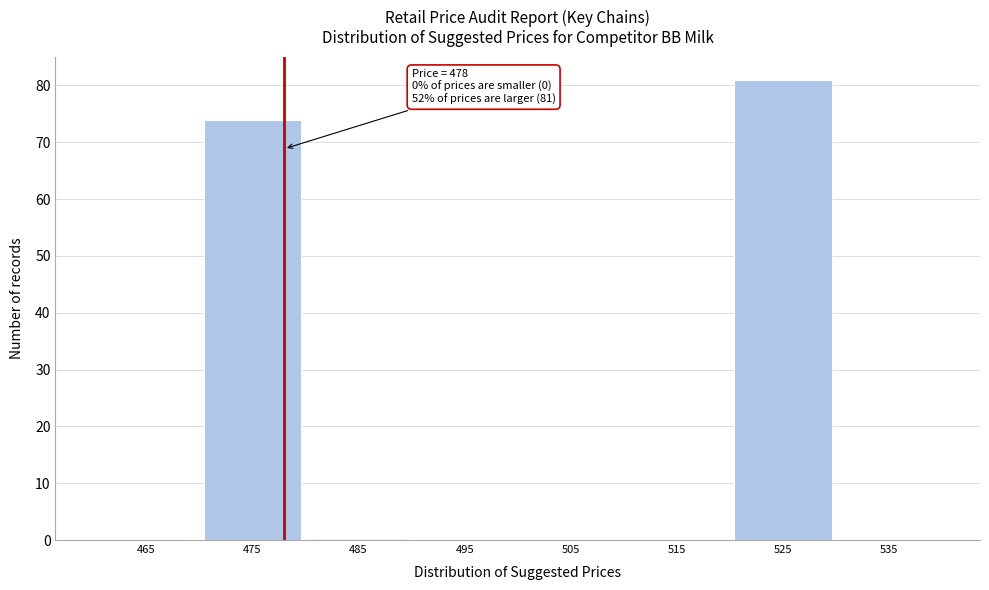

Over which range of the x-axis is the bar tallest?

520 to 530